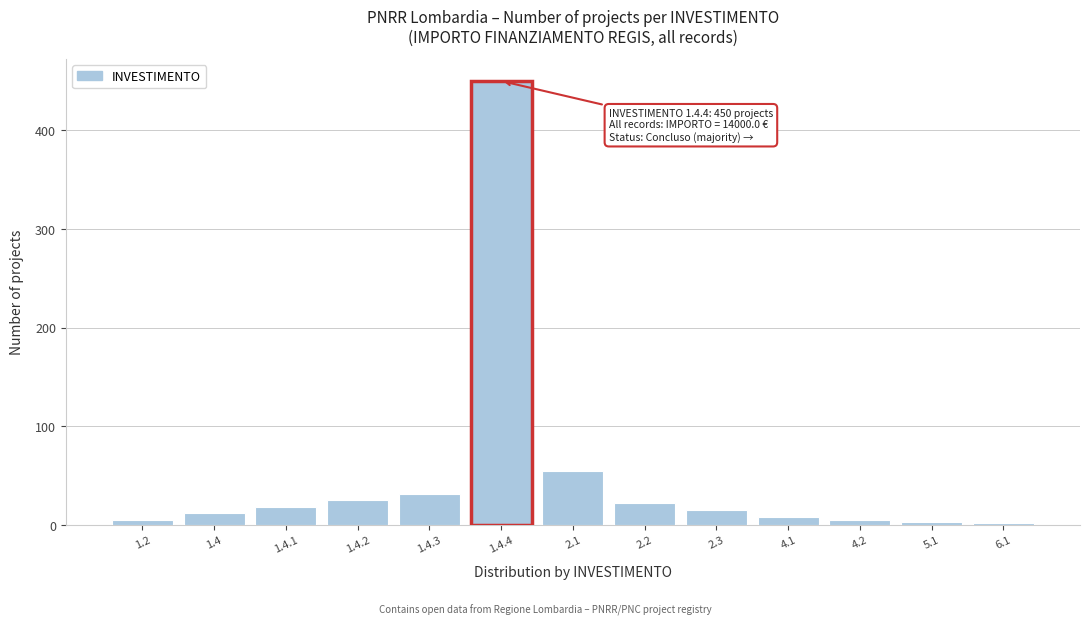

What is the difference between the second highest and minimum values?

53